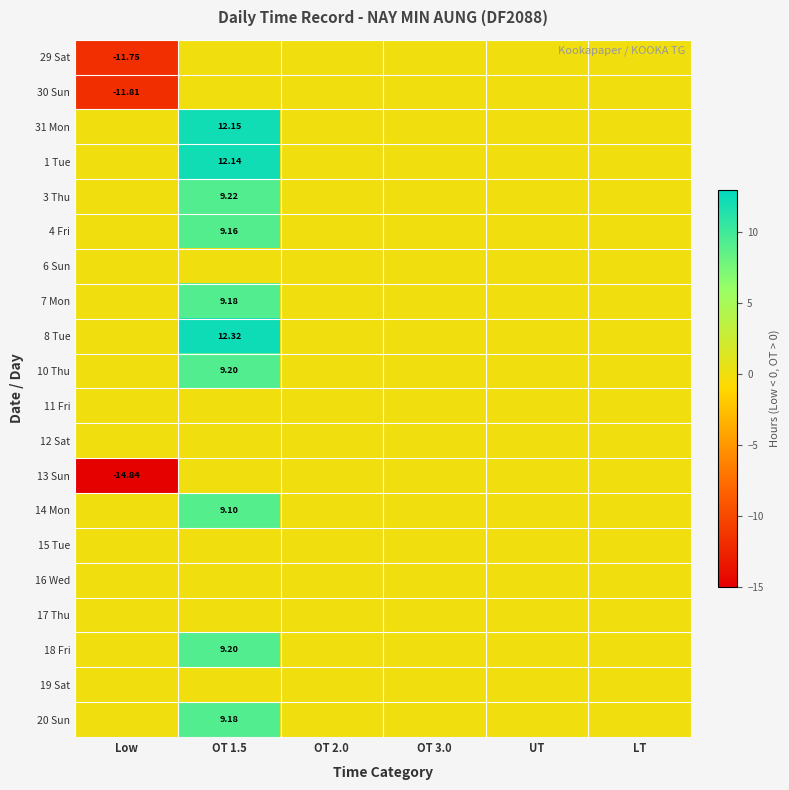

Which category has the highest value across all series?

OT 1.5